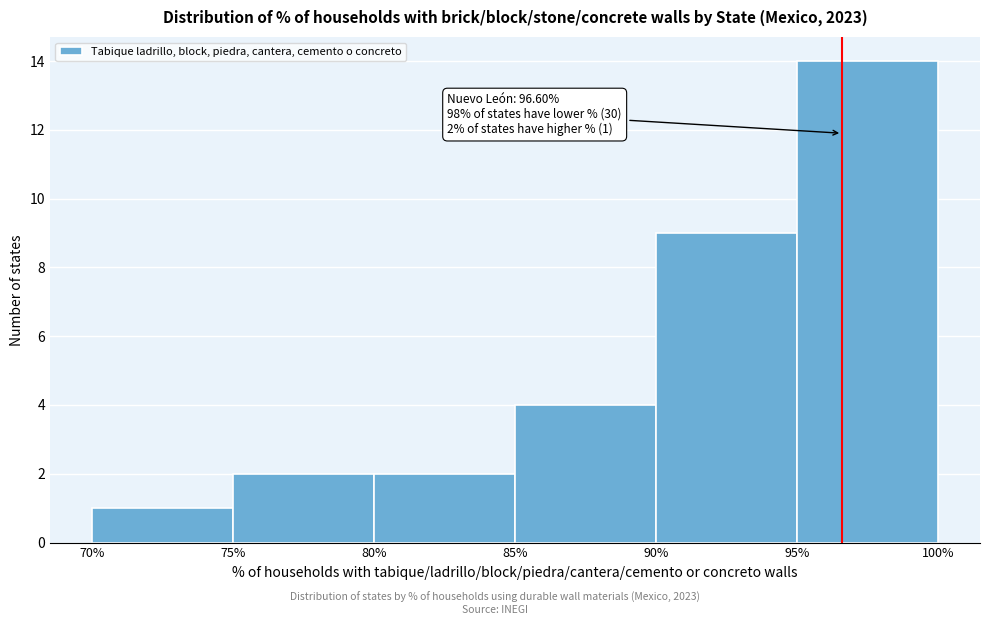

Which range on the x-axis has the tallest bar?

95% to 100%